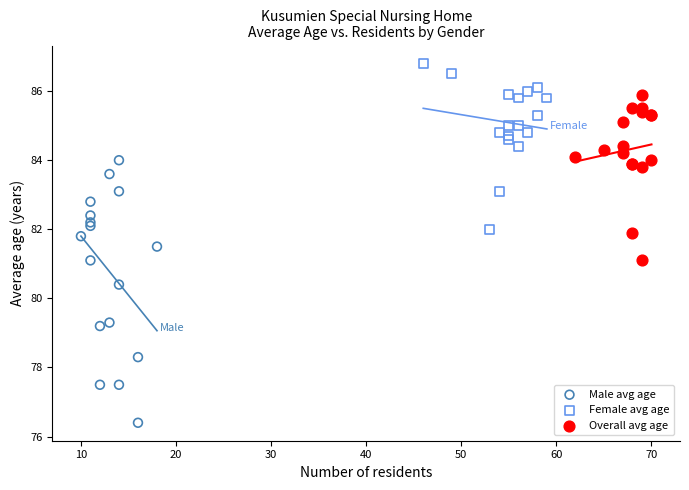

Which series reaches the minimum Y coordinate?

Male avg age